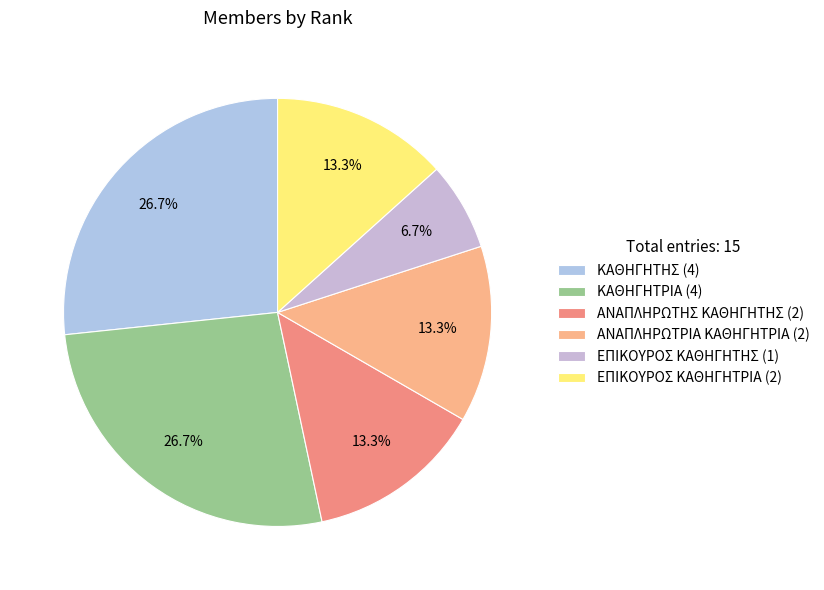

Is it true that ΕΠΙΚΟΥΡΟΣ ΚΑΘΗΓΗΤΗΣ is 1% of the pie?

False